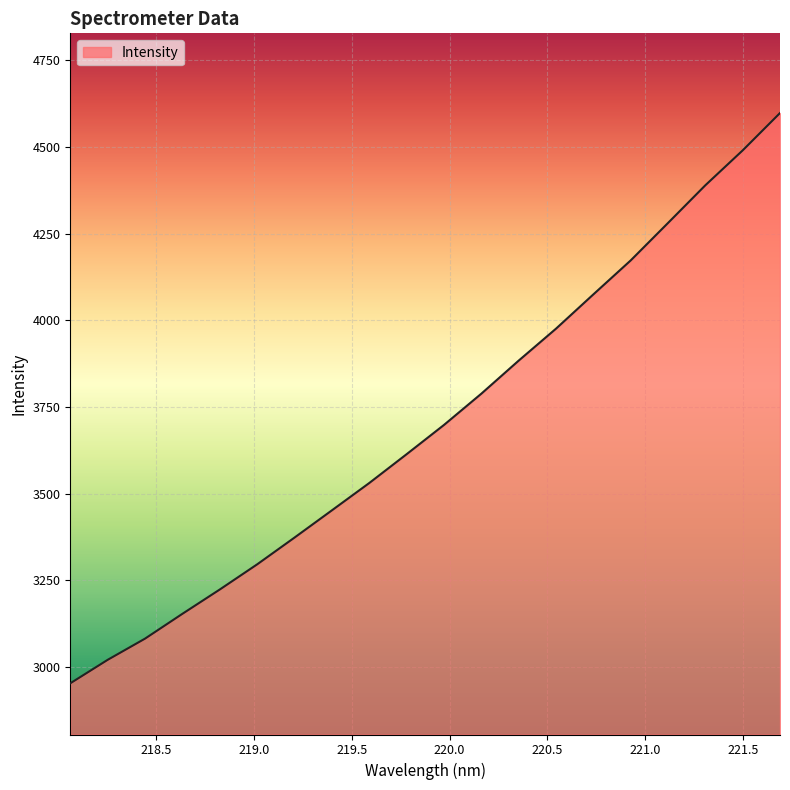

What is the smallest value displayed?

2953.2